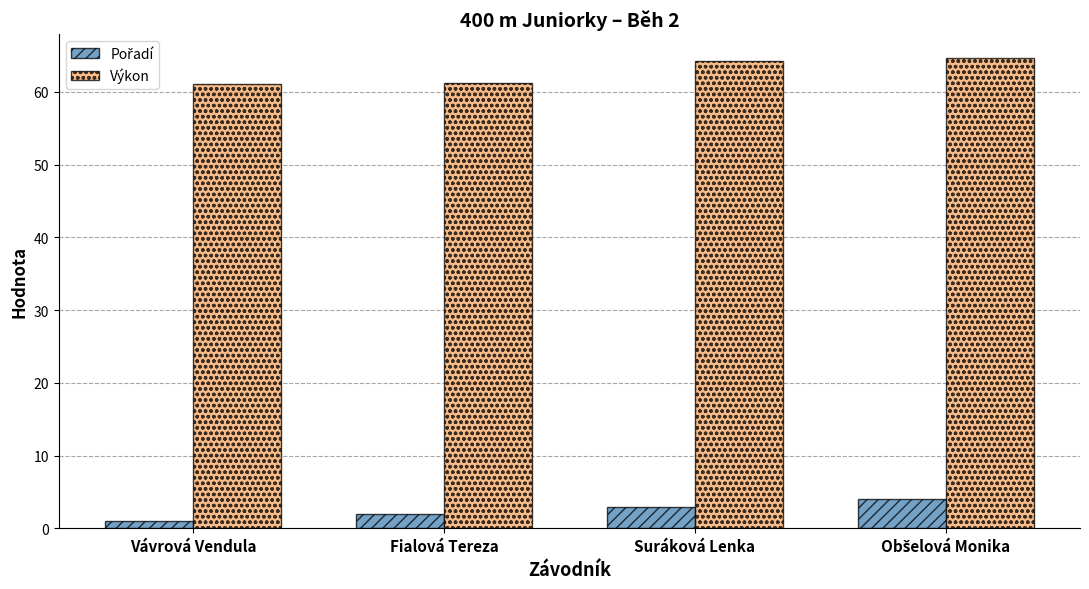

Are the bars grouped side by side (vs. stacked)?

Yes